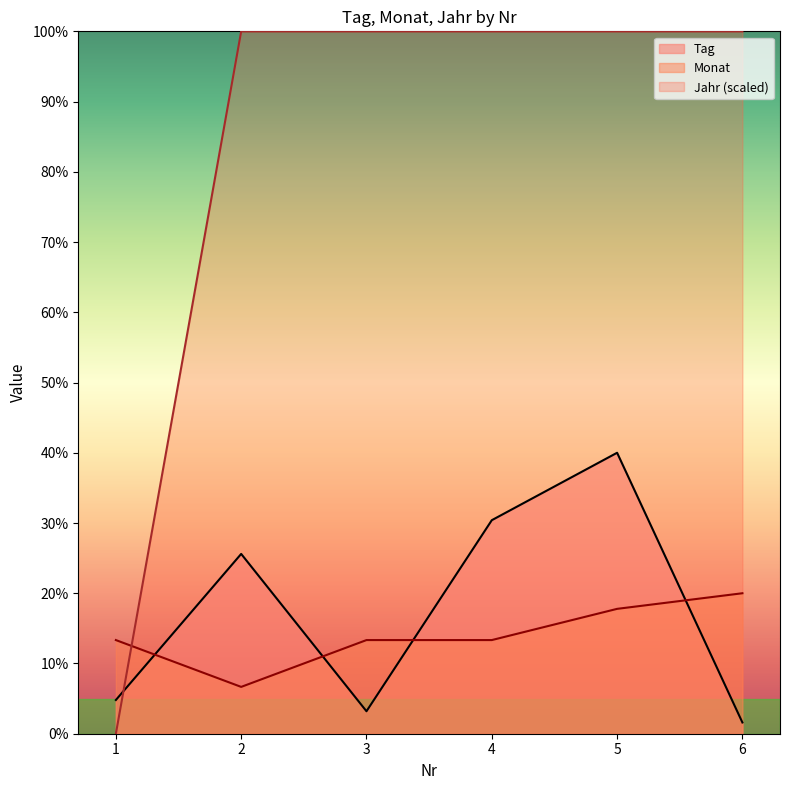

Read the Tag value at 2.

25.6